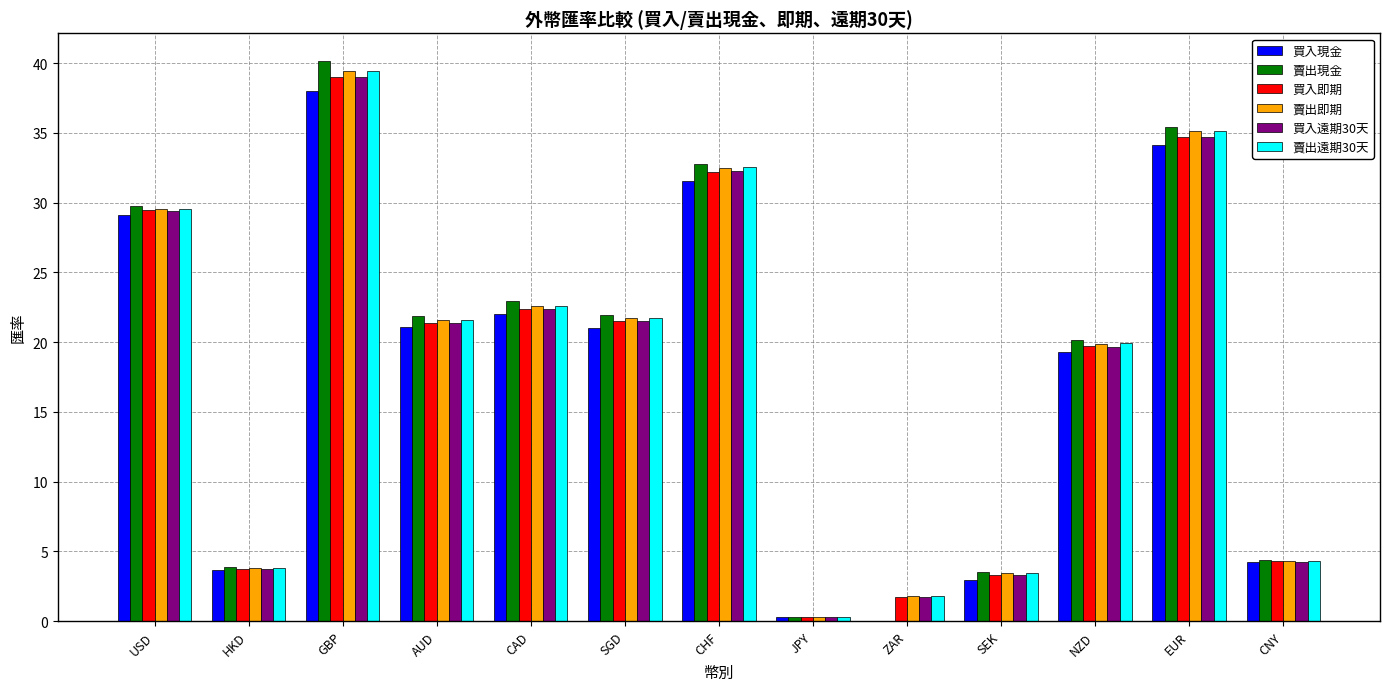

How many groups of bars are there?

13